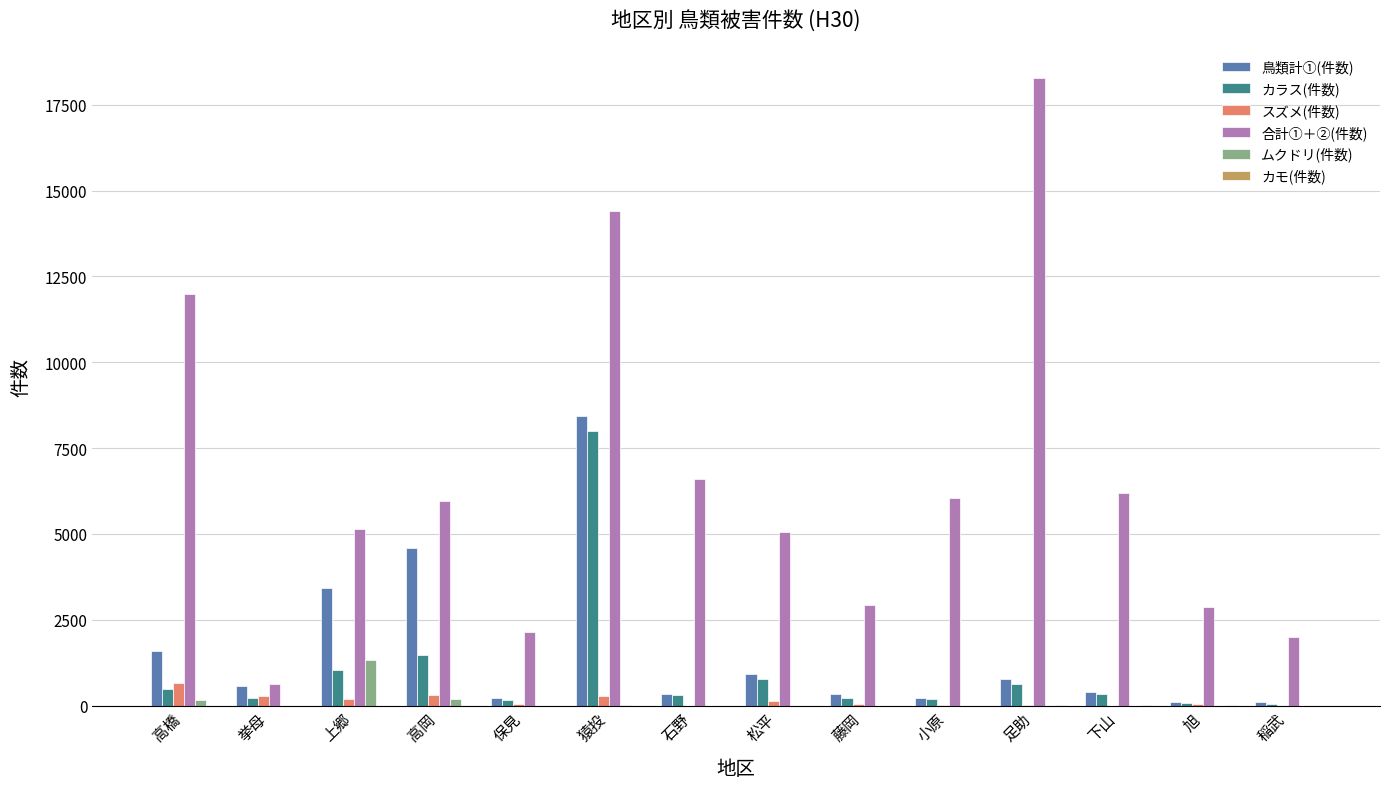

The value of カラス(件数) at 高橋 is 489. True or false?

True